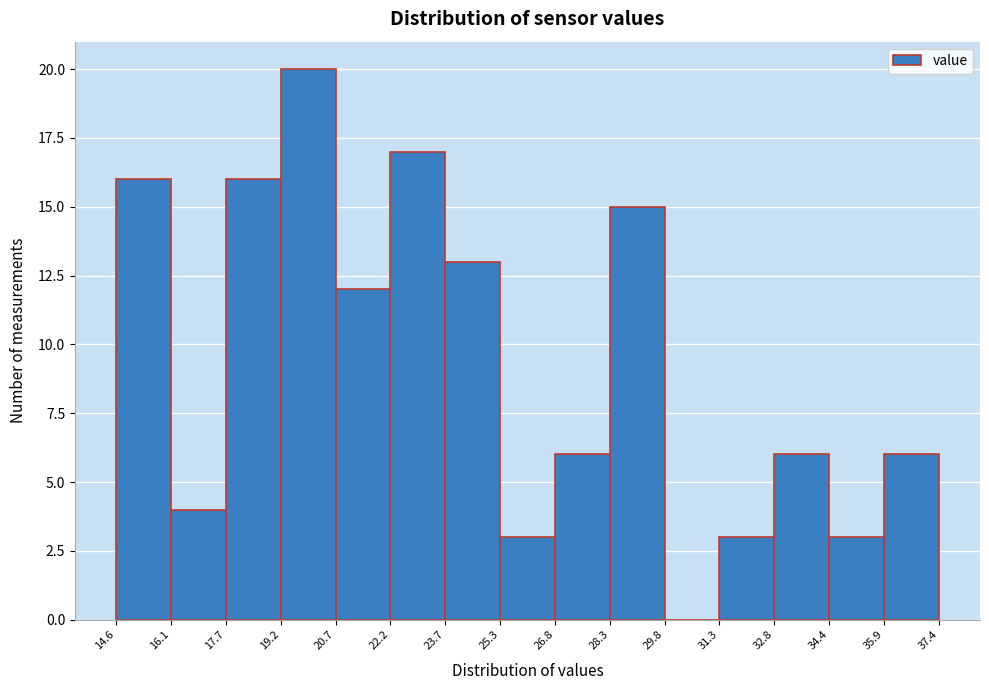

Over which range of the x-axis is the bar tallest?

19.2 to 20.7